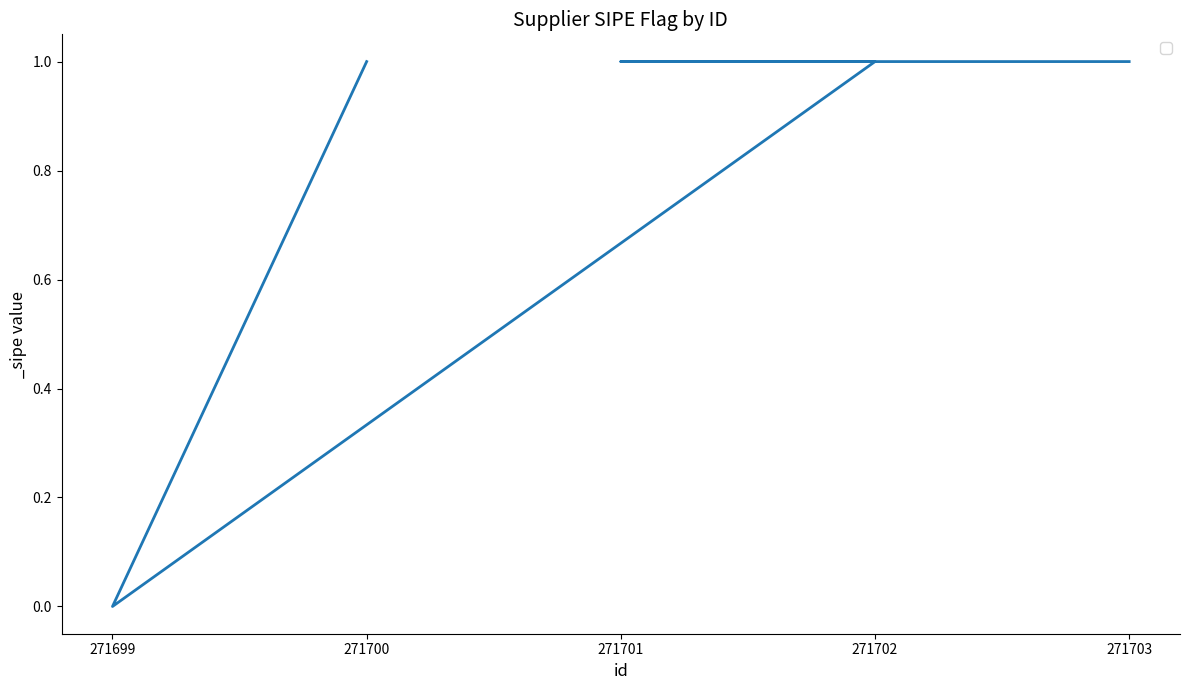

What is the label of the 4th point from the left?

271701